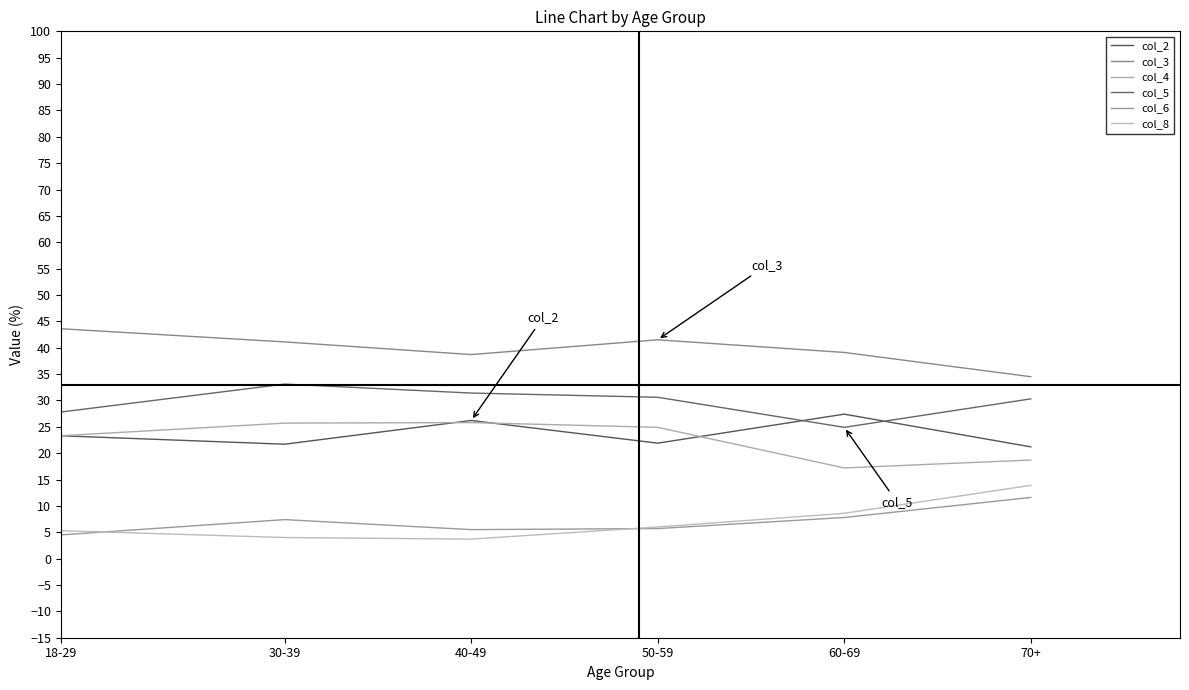

What is the average value of the col_2 series?

23.6